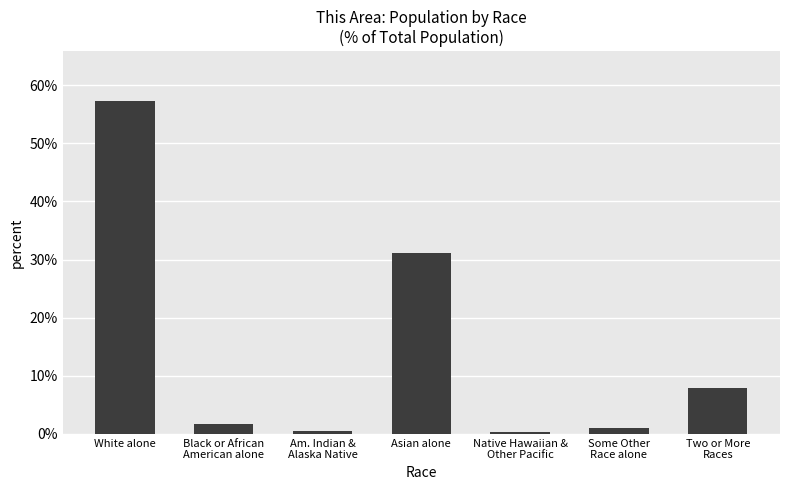

At which label does the data first exceed 1?

White alone